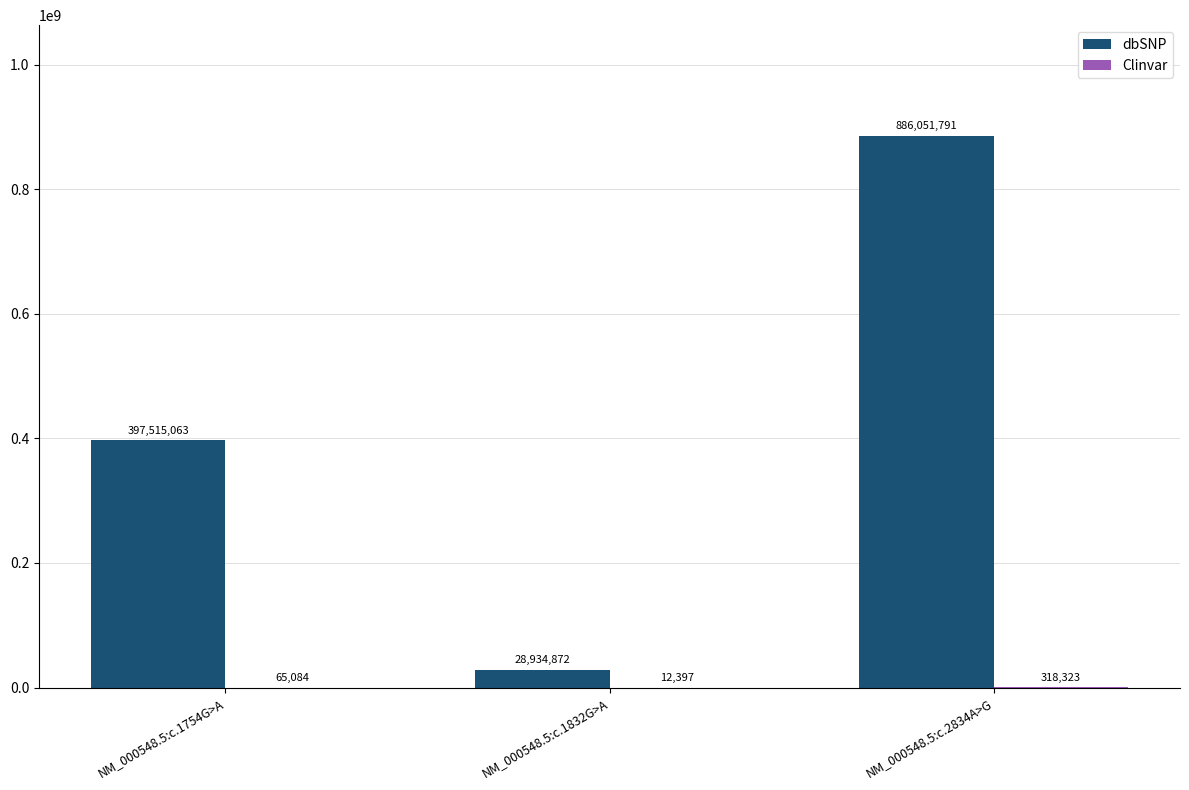

The value of dbSNP at NM_000548.5:c.2834A>G is 1567859343. True or false?

False